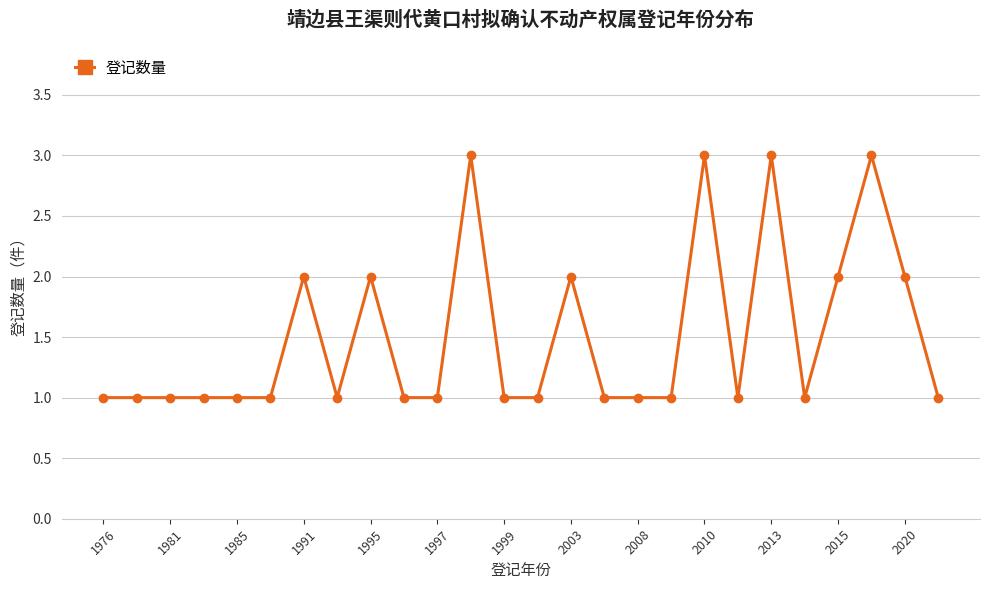

What is the greatest value displayed?

3